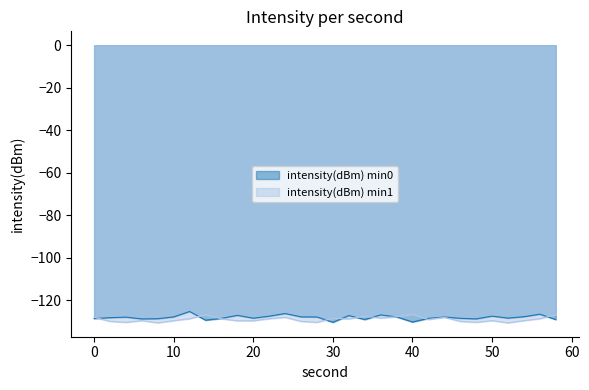

What is the difference between the maximum and minimum values in the intensity(dBm) min0 series?

5.1